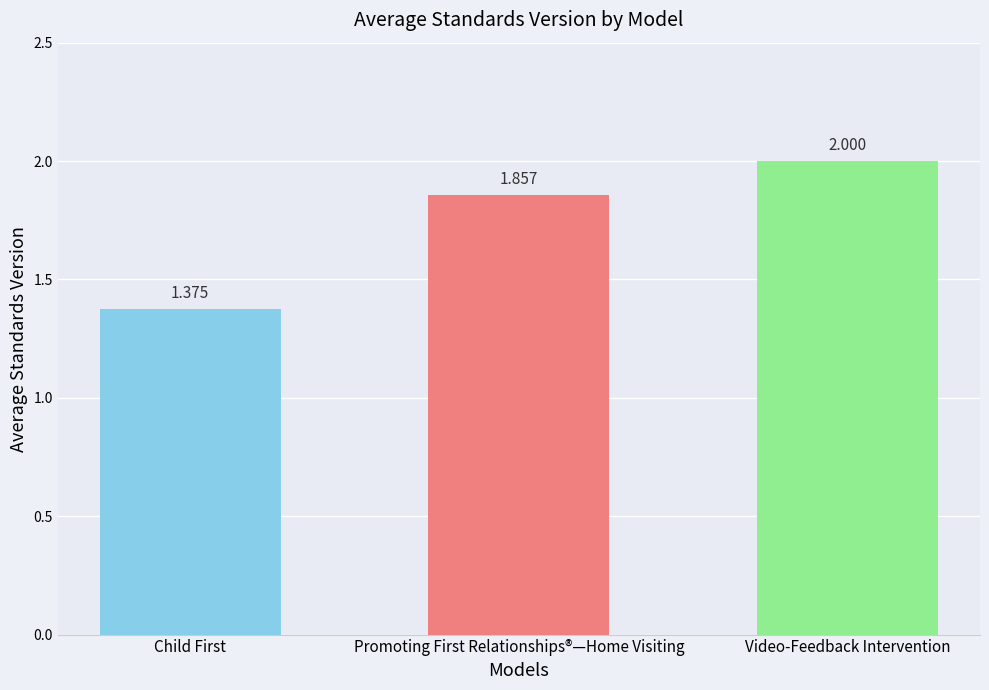

At which label is the value closest to 1?

Child First